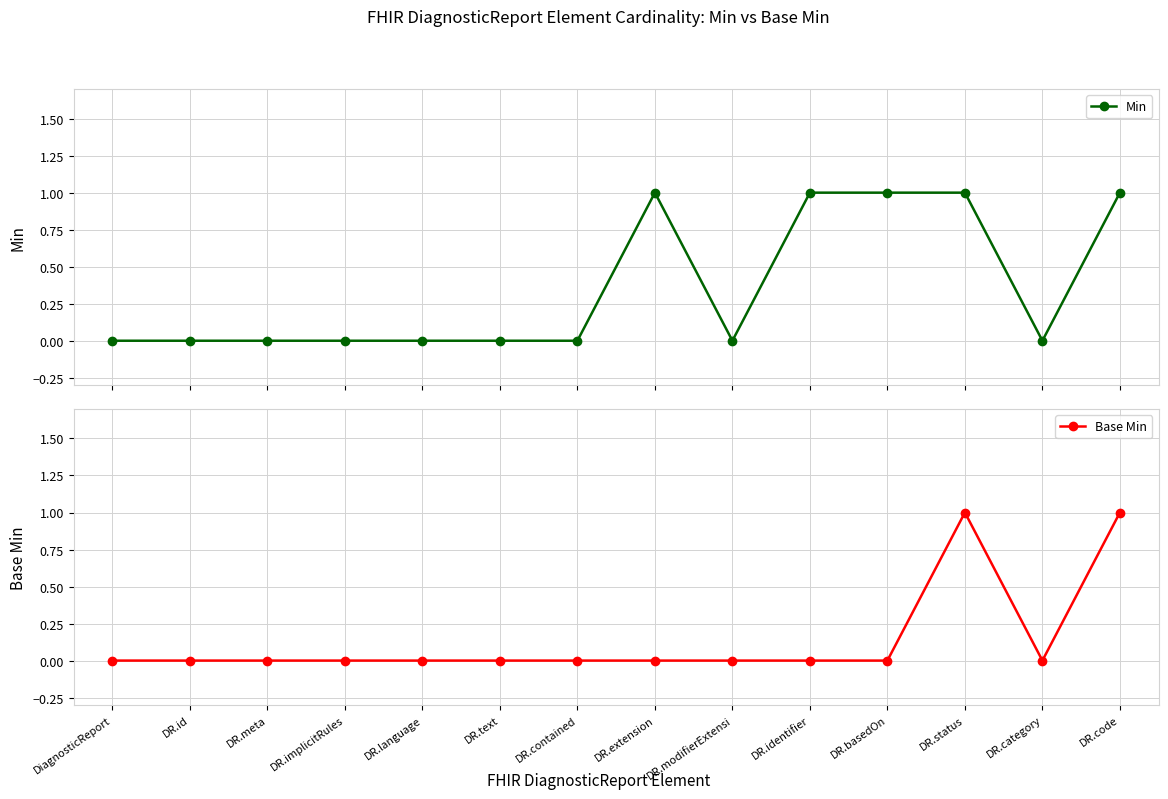

How many lines are shown in the chart?

2